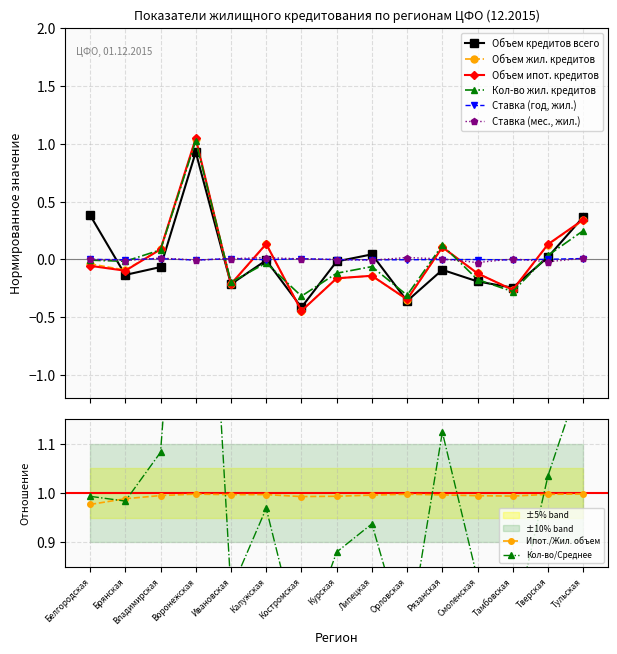

What is the difference between the maximum and minimum values in the Объем кредитов всего series?

1.3